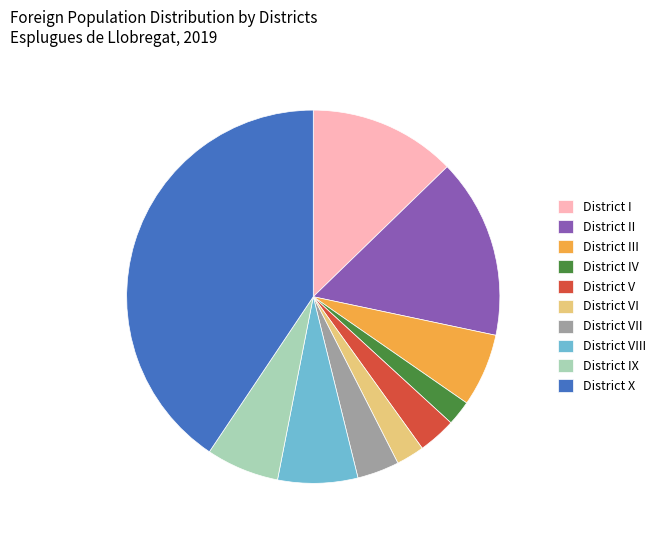

Does District II represent more than half of the total?

No